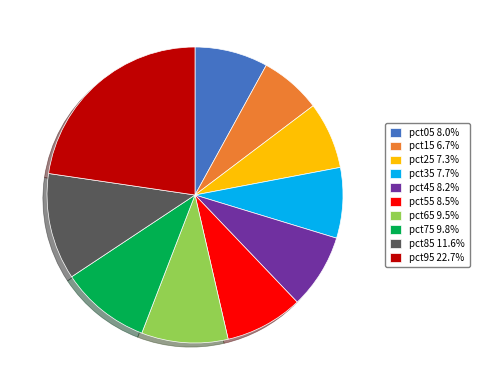

Which has a higher value, pct75 or pct95?

pct95